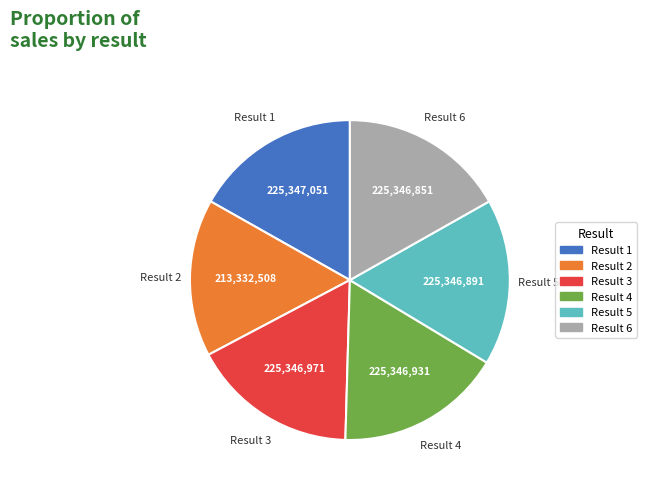

Is there any slice that represents more than half of the pie?

No